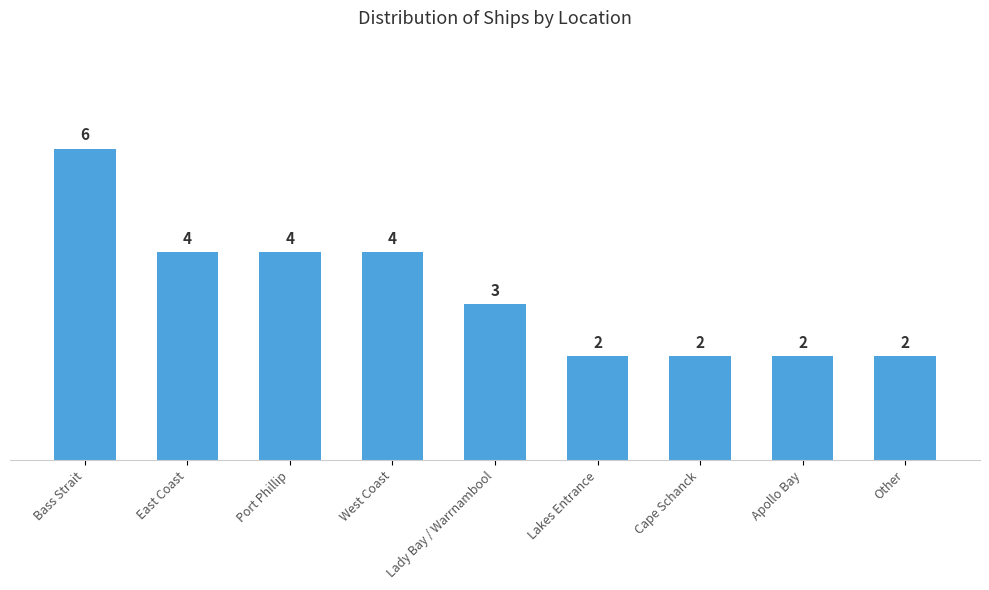

How many data points are less than 3?

4